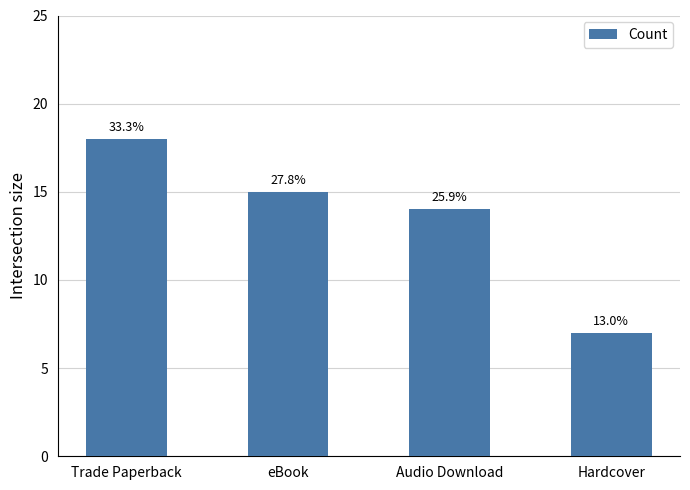

How many bars are there in total?

4